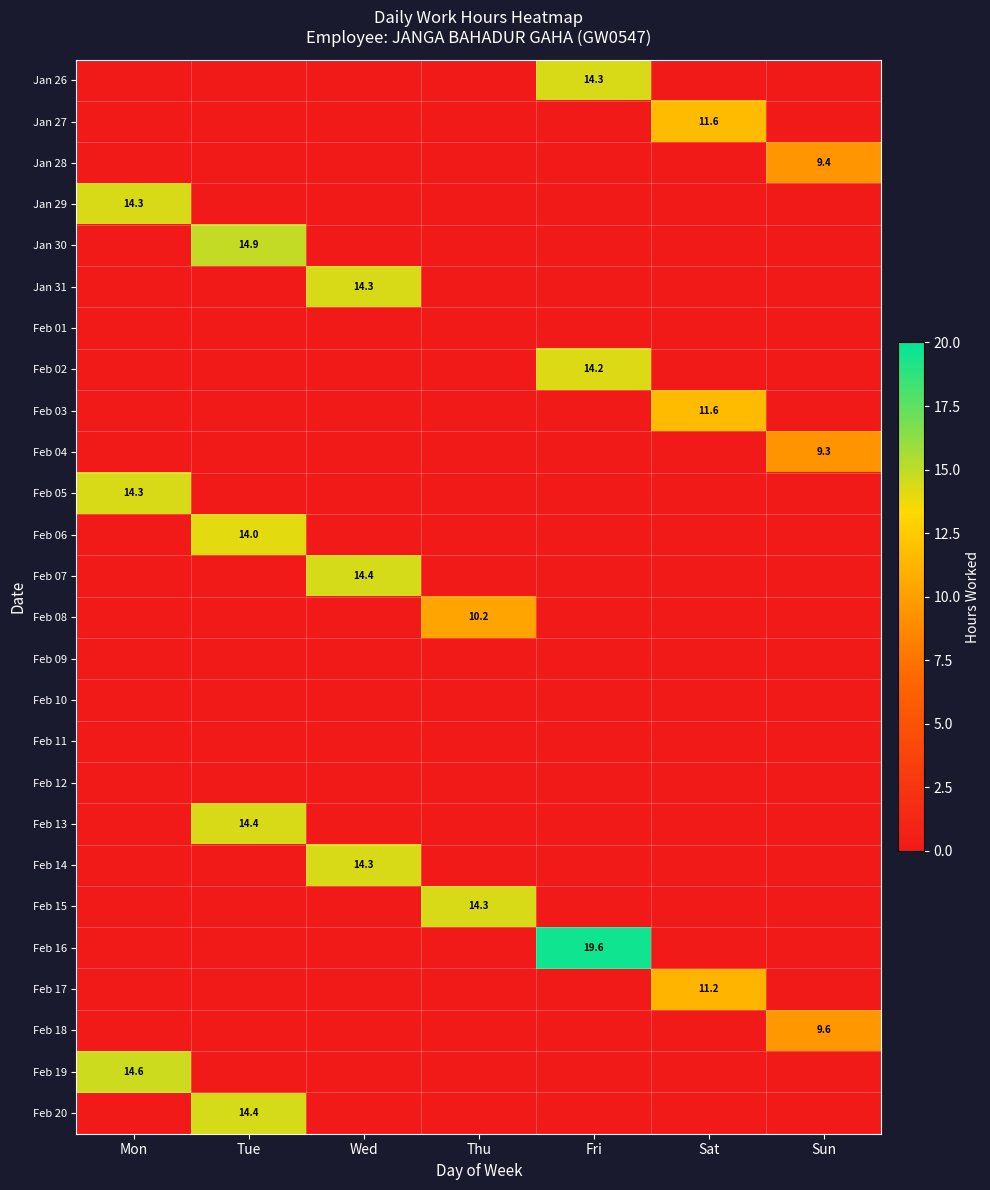

How many categories are shown in the chart?

7